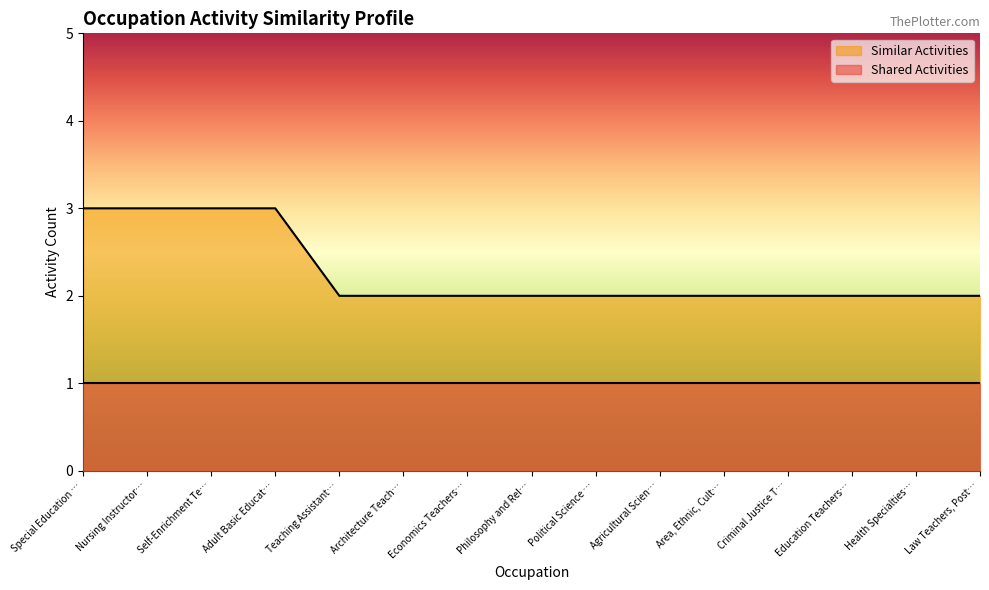

Reading left to right, what are all the values shown in this chart?

3	3	3	3	2	2	2	2	2	2	2	2	2	2	2